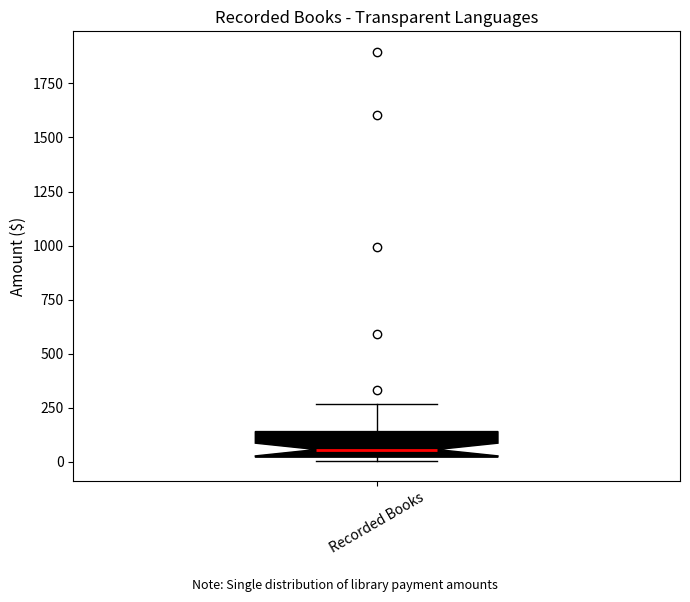

Transcribe this box plot: give where the median line is, the range the box spans, and where the two whiskers end, as read against the y-axis. The values are not printed on the chart, so give them approximately, as read against the axis.

median 50, box 0 to 150, whiskers 0 (just below the box's lower edge) to 250